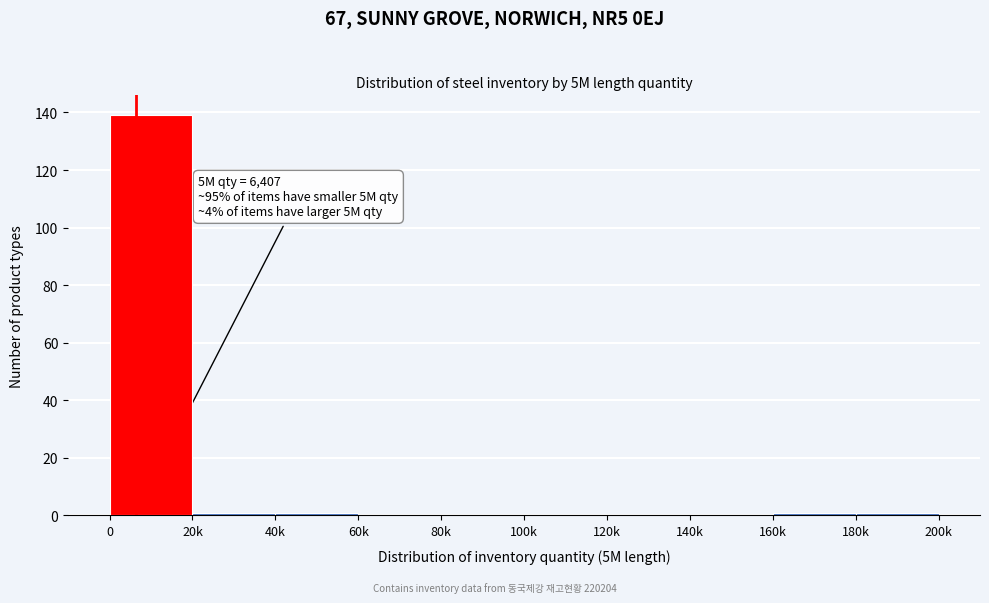

Reading left to right, what are all the values shown in this chart?

0=139	20k=1	40k=1	60k=0	80k=0	100k=0	120k=0	140k=0	160k=1	180k=1